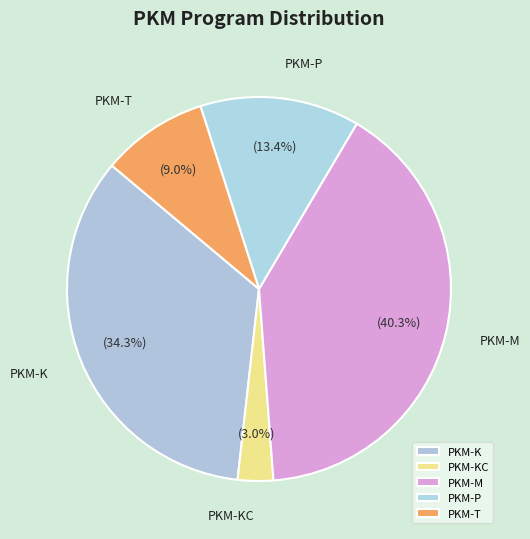

Do PKM-P and PKM-T together represent more than half of the pie?

No